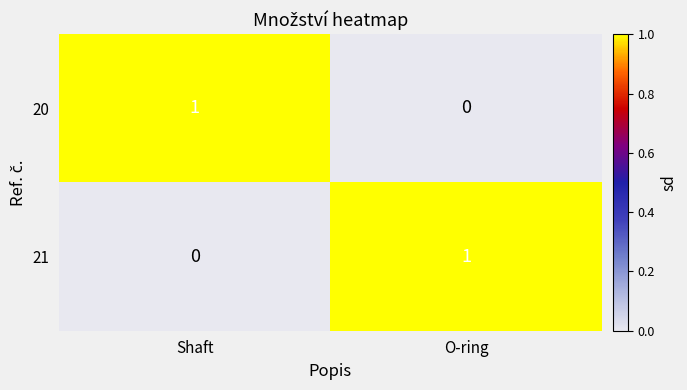

Which category has the highest value in the 20 series?

Shaft